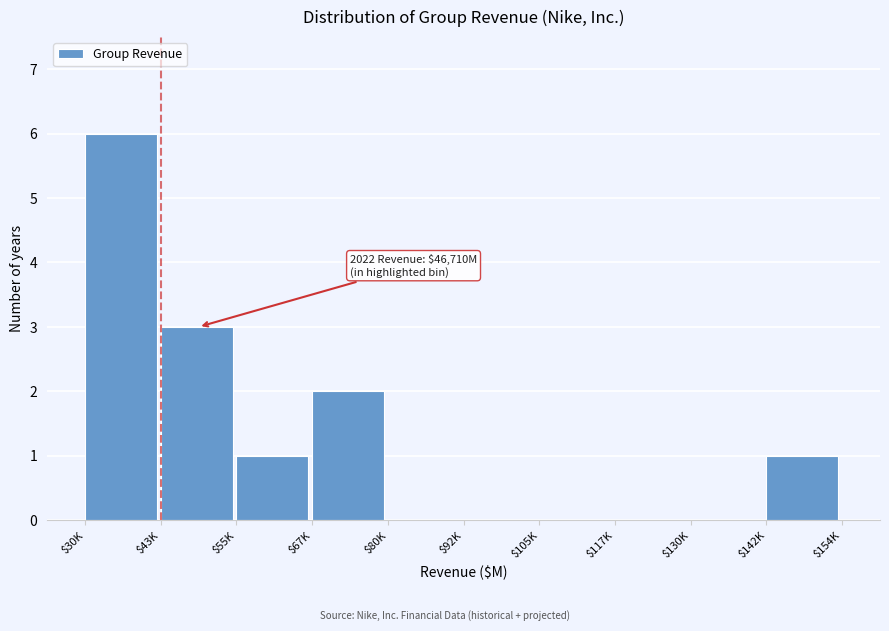

What is the greatest value displayed?

6